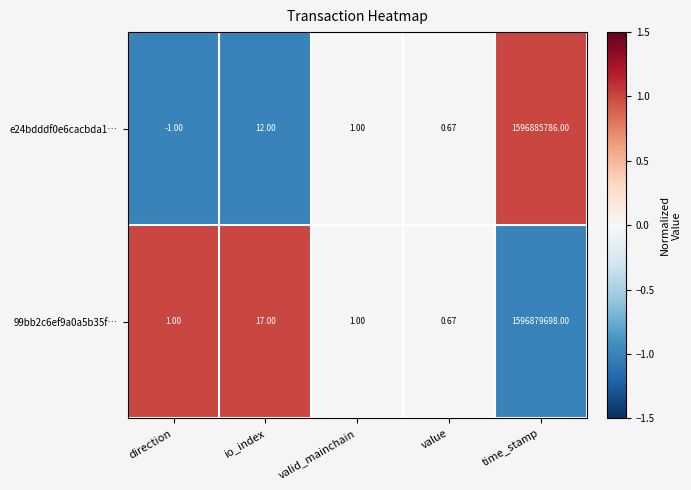

Which label corresponds to the largest value in the chart?

time_stamp